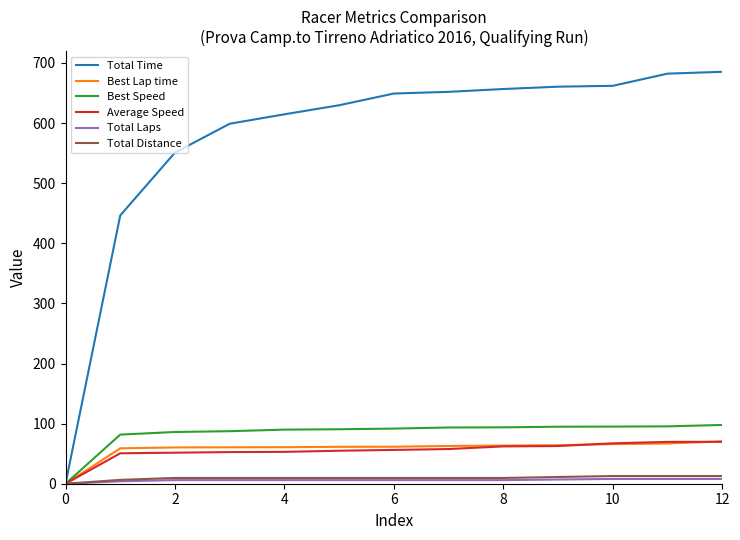

Which series has the largest total across all categories?

Total Time